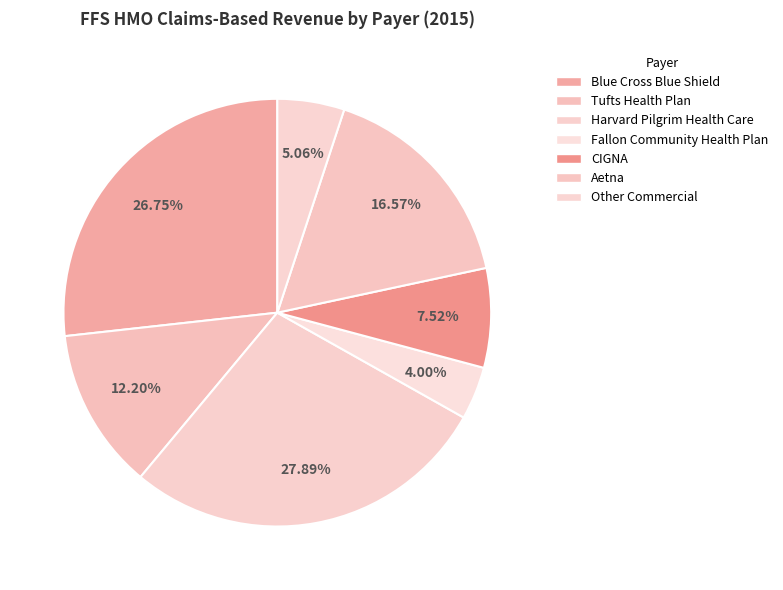

Do CIGNA and Other Commercial together represent more than half of the pie?

No